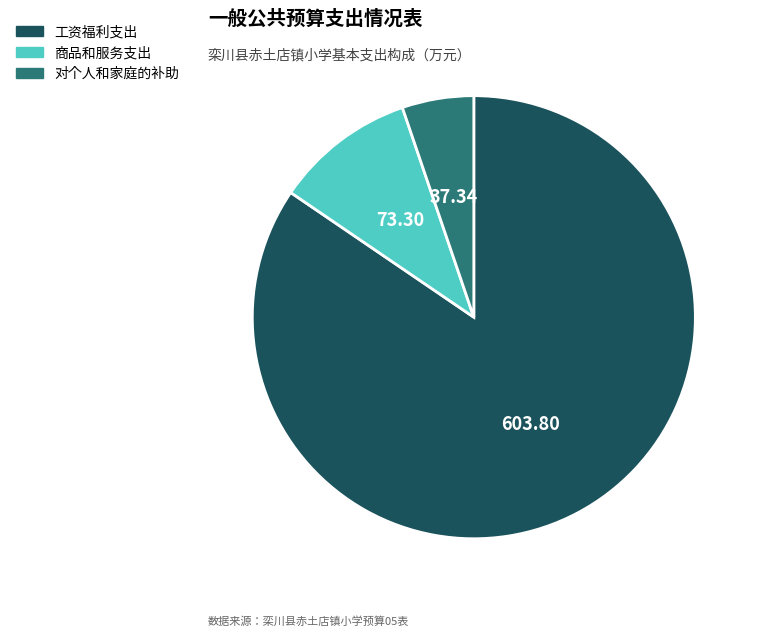

Rank the categories by value from highest to lowest.

工资福利支出, 商品和服务支出, 对个人和家庭的补助